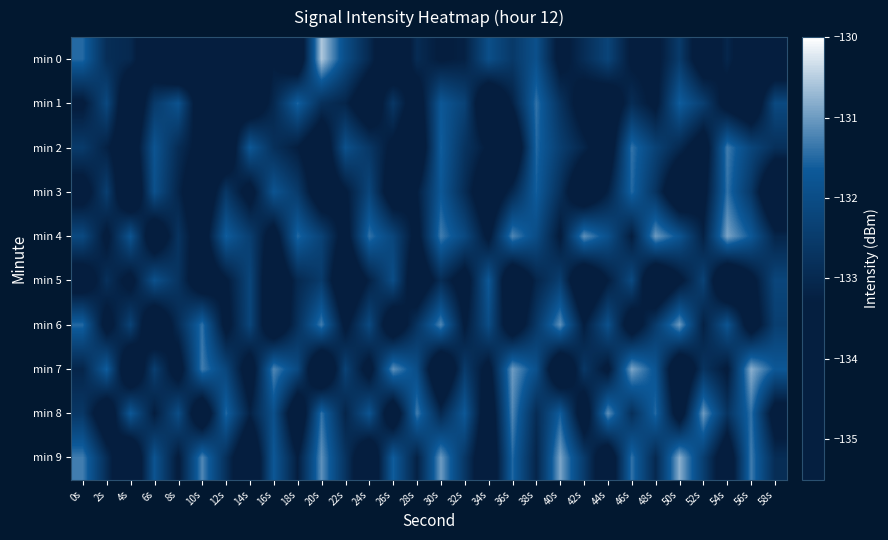

Between 14s and 44s, which series saw the biggest shift?

min 2